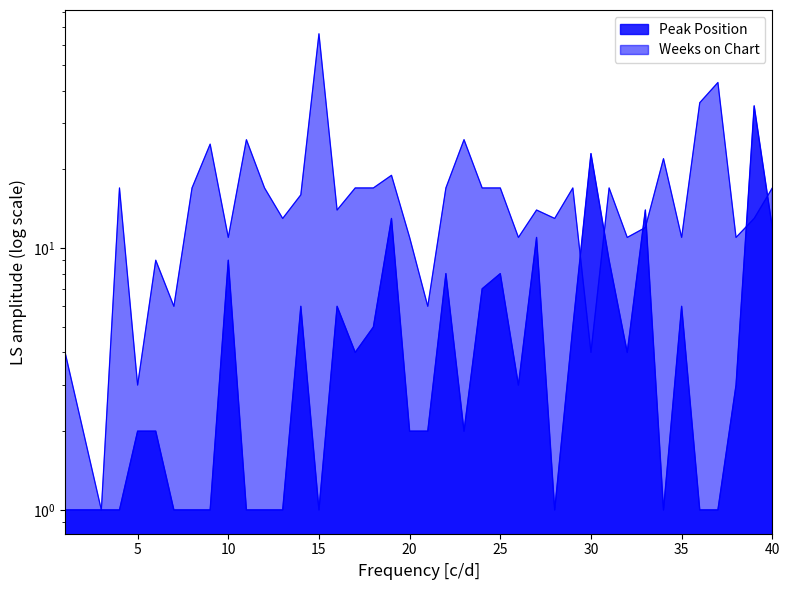

What is the difference between the second highest and minimum values in the Peak Position series?

22